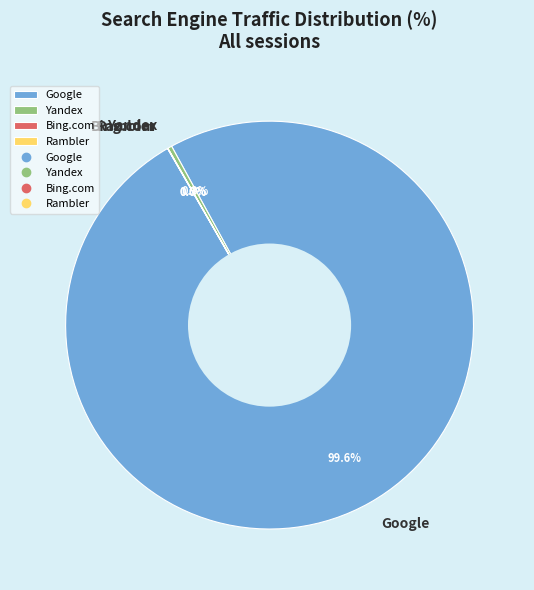

Which slice is the largest?

Google